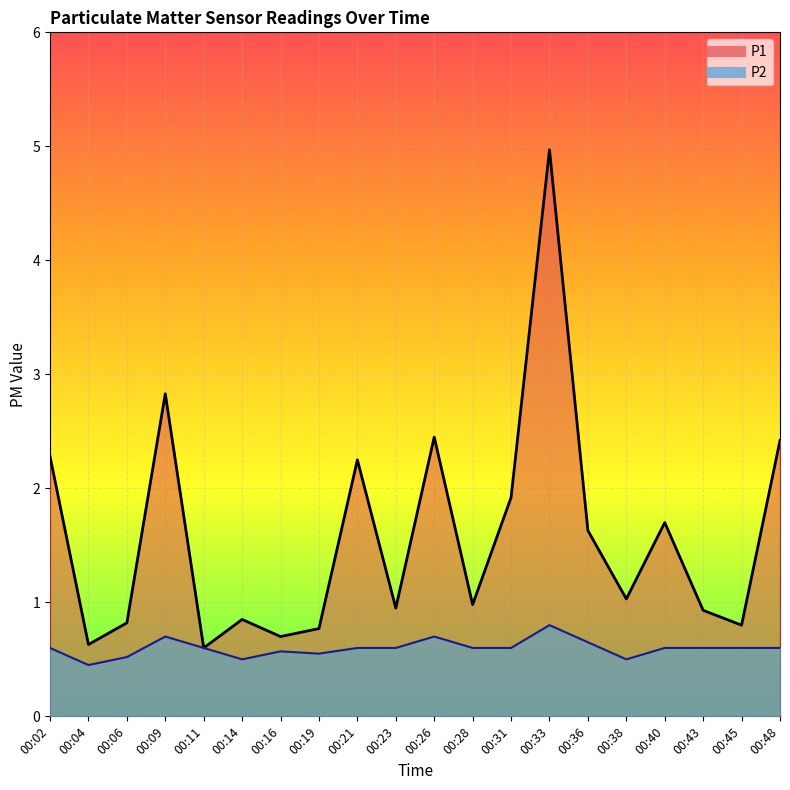

What are all the series names shown in the legend?

P1, P2